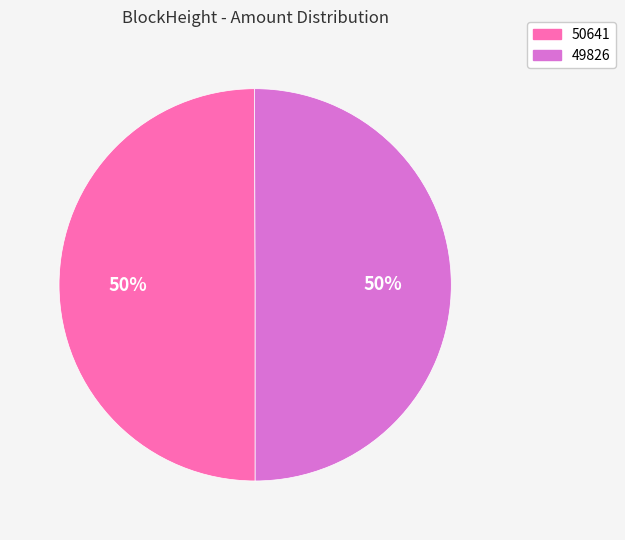

What is the ratio of the value at 50641 to the value at 49826?

1.0